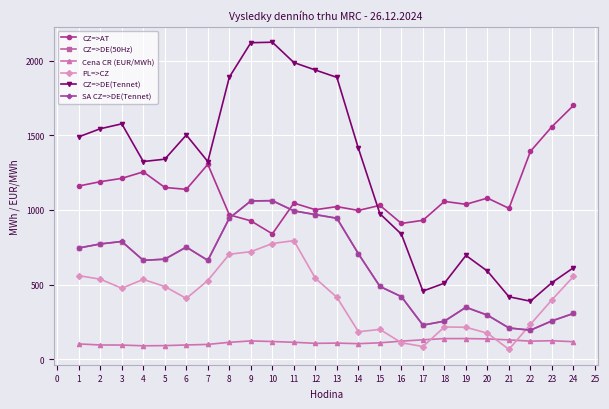

What is the difference between the highest and lowest values at 9?

1998.9